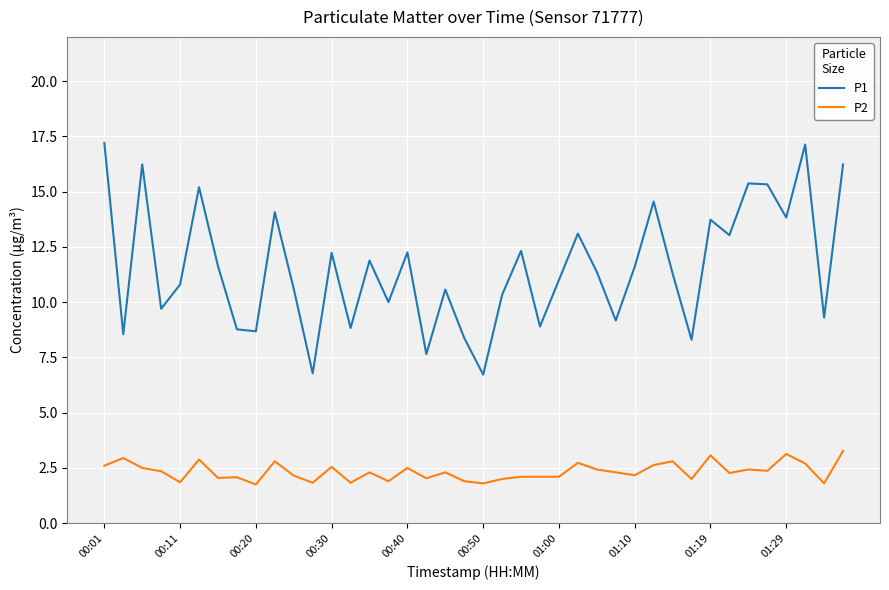

Which series has the widest spread of values?

P1